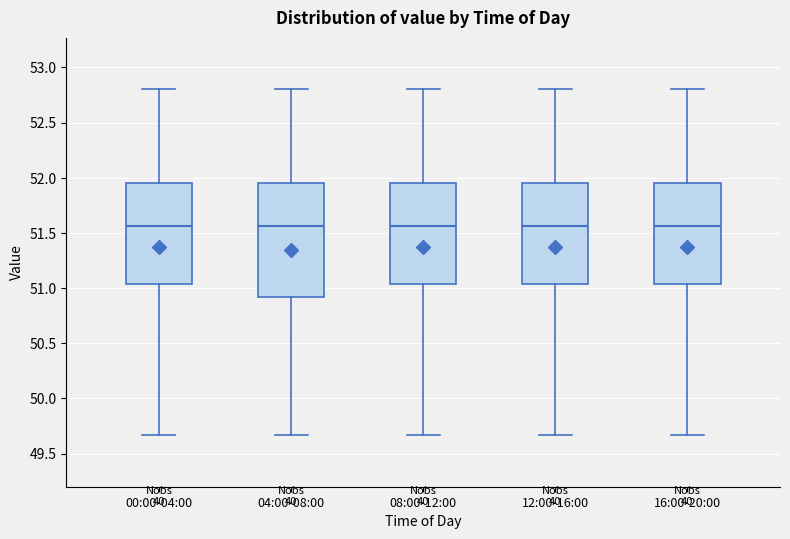

Where does the lower whisker of the box for 12:00-16:00 end on the y-axis? The values are not printed on the chart, so give them approximately, as read against the axis.

49.65